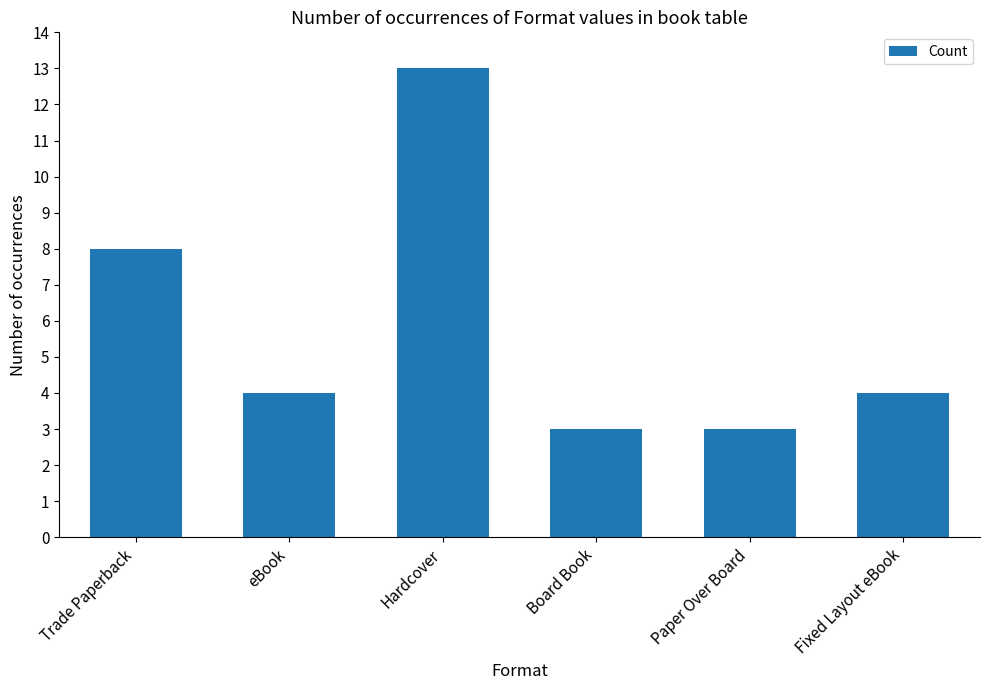

What is the average value?

6